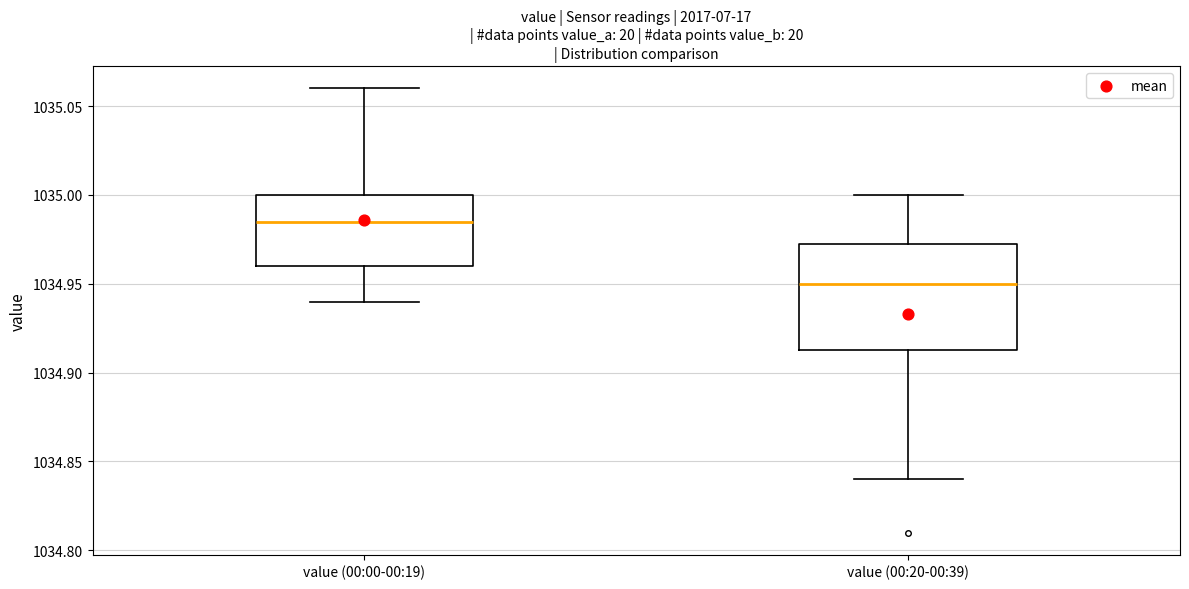

Where does the lower whisker of the box for value (00:20-00:39) end on the y-axis? The values are not printed on the chart, so give them approximately, as read against the axis.

1034.840